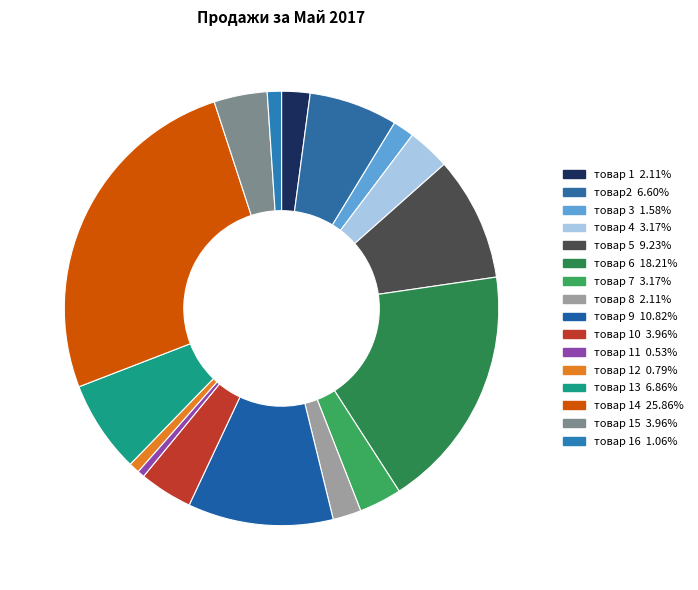

How many slices are in this pie chart?

16